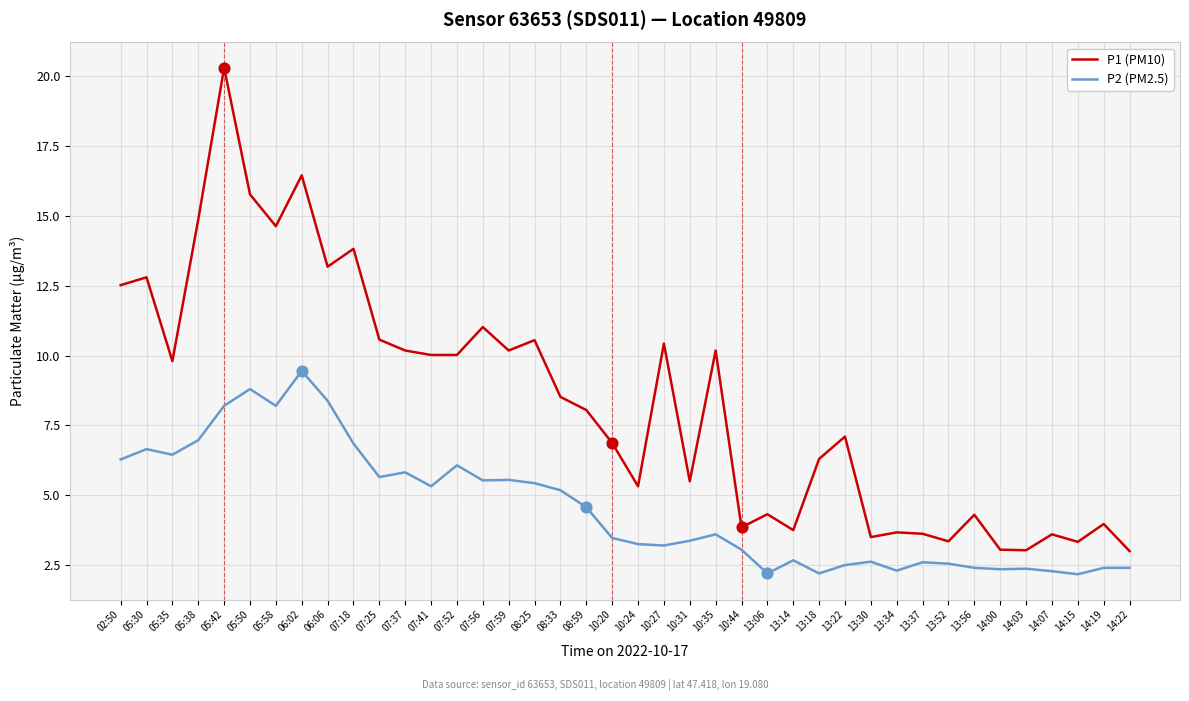

At how many categories does at least one series exceed 13?

7